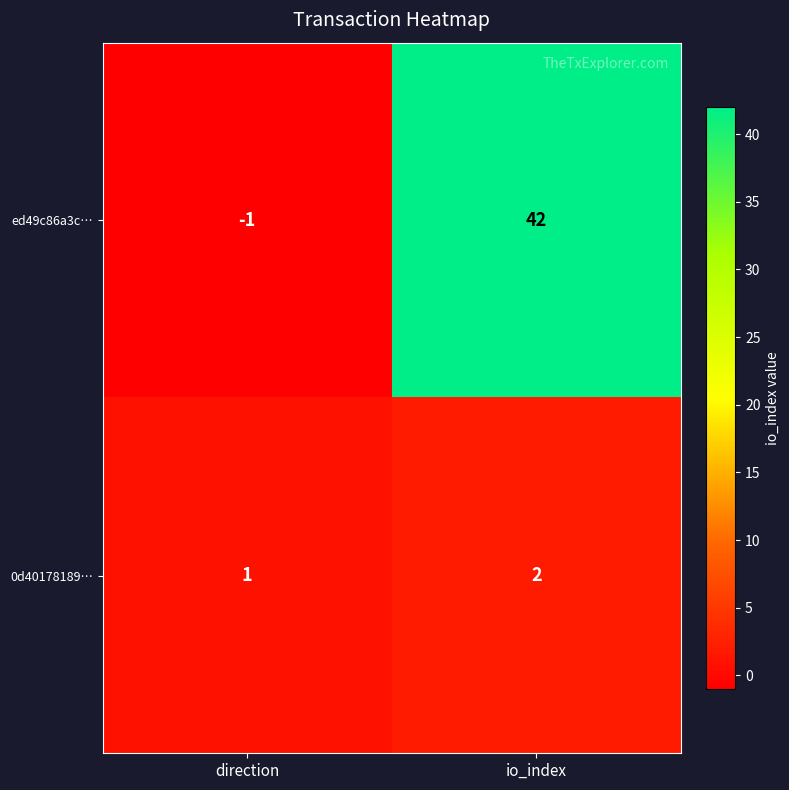

Read the ed49c86a3c… value at io_index, to the nearest 10.

40